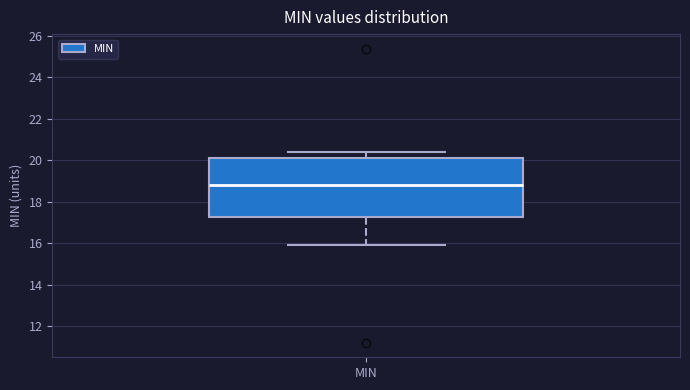

Transcribe this box plot: give where the median line is, the range the box spans, and where the two whiskers end, as read against the y-axis. The values are not printed on the chart, so give them approximately, as read against the axis.

median 18.8, box 17.2 to 20.2, whiskers 16.0 to 20.4